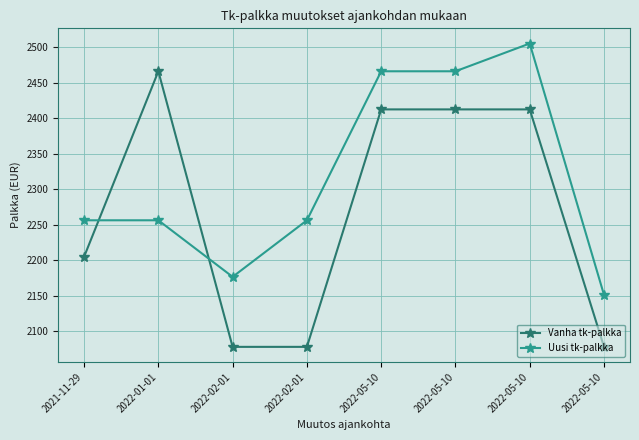

Is this an area chart (filled region under the line)?

No